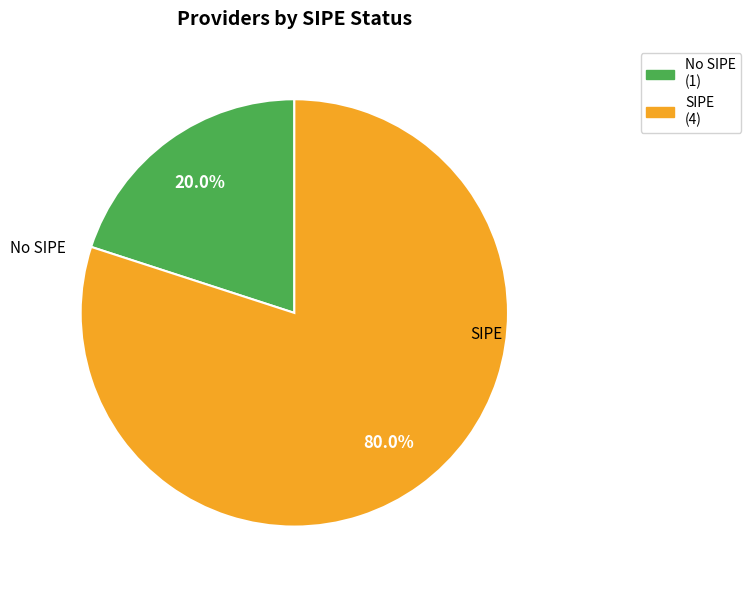

Does any single category account for the majority?

Yes